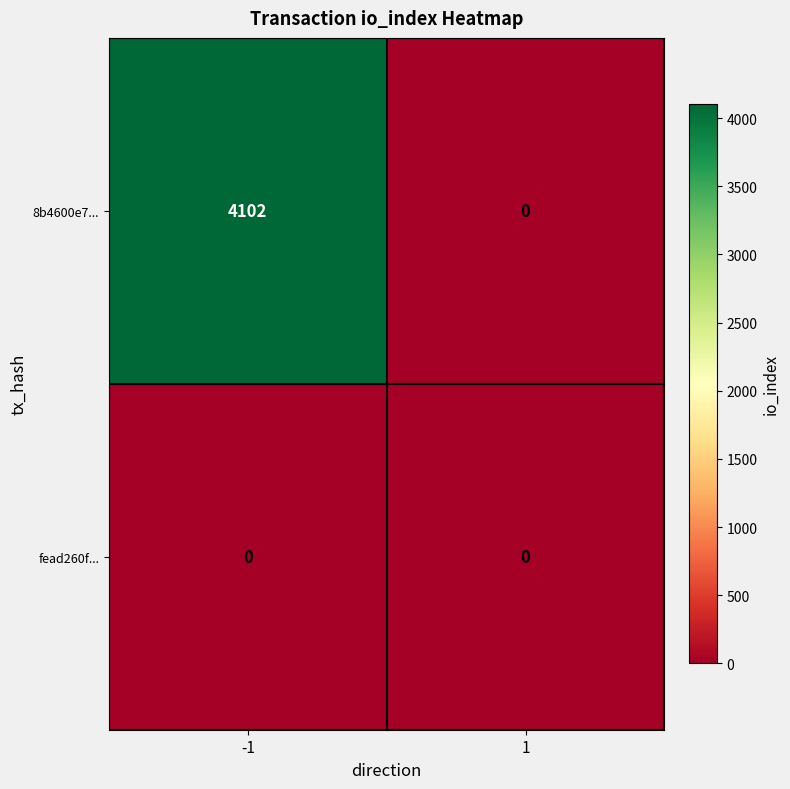

List the series in order of their peak value, highest first.

8b4600e7..., fead260f...